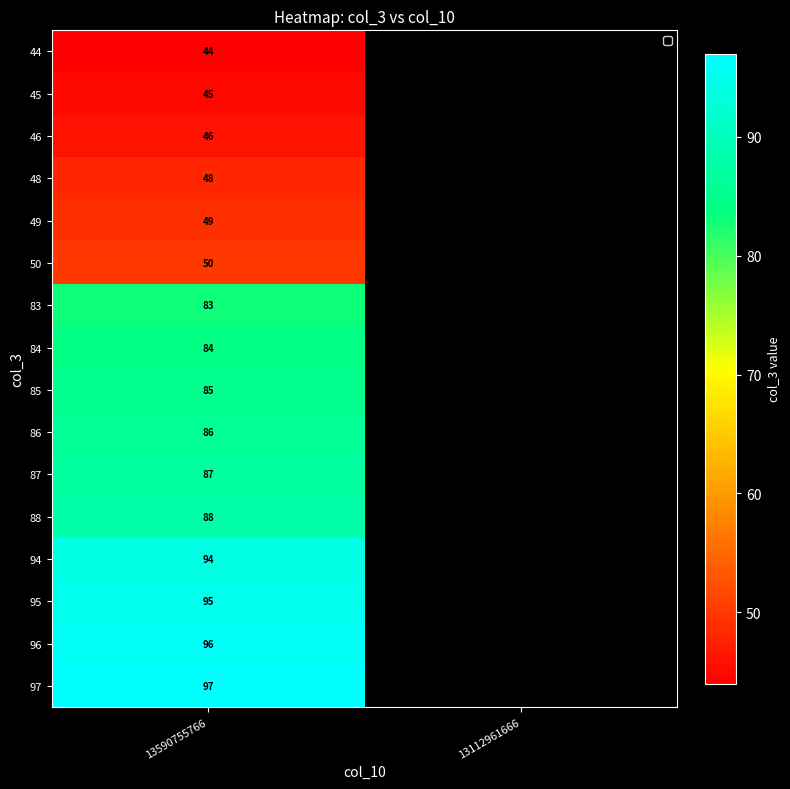

What is the smallest value displayed?

44.0